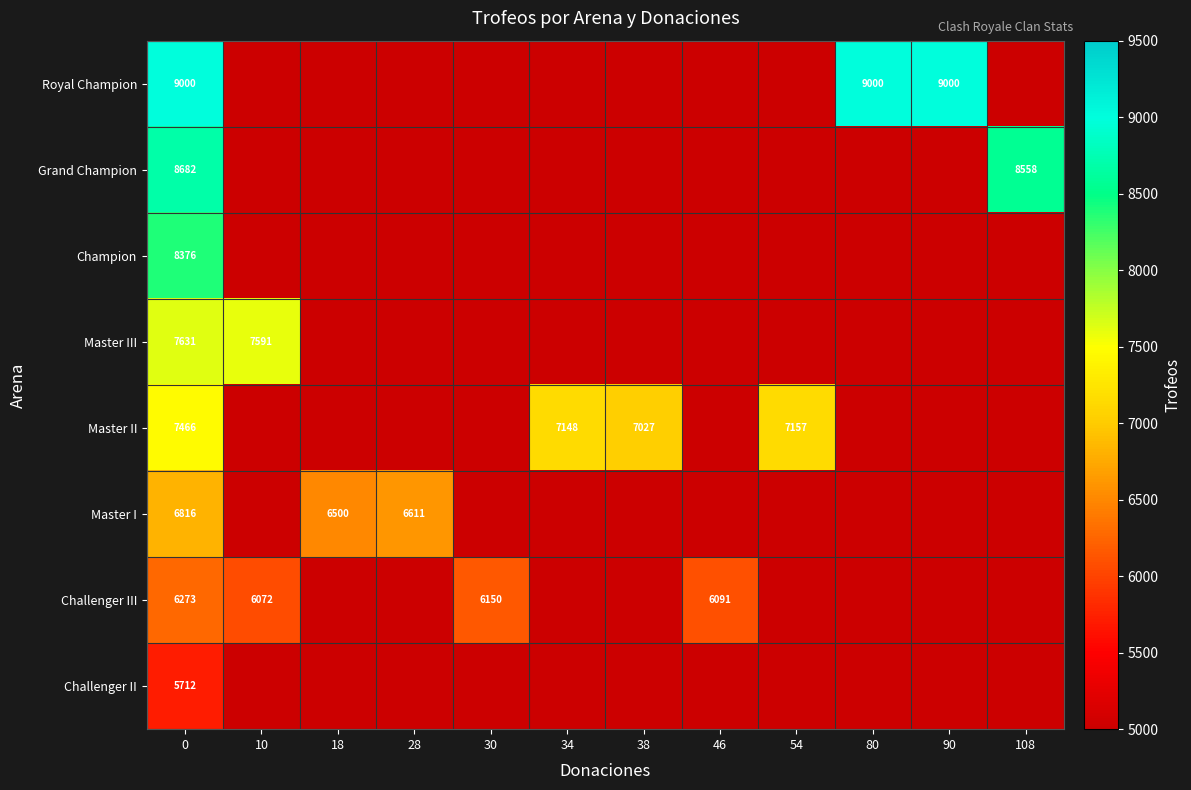

What is the spread (max minus min) of values at 0?

3288